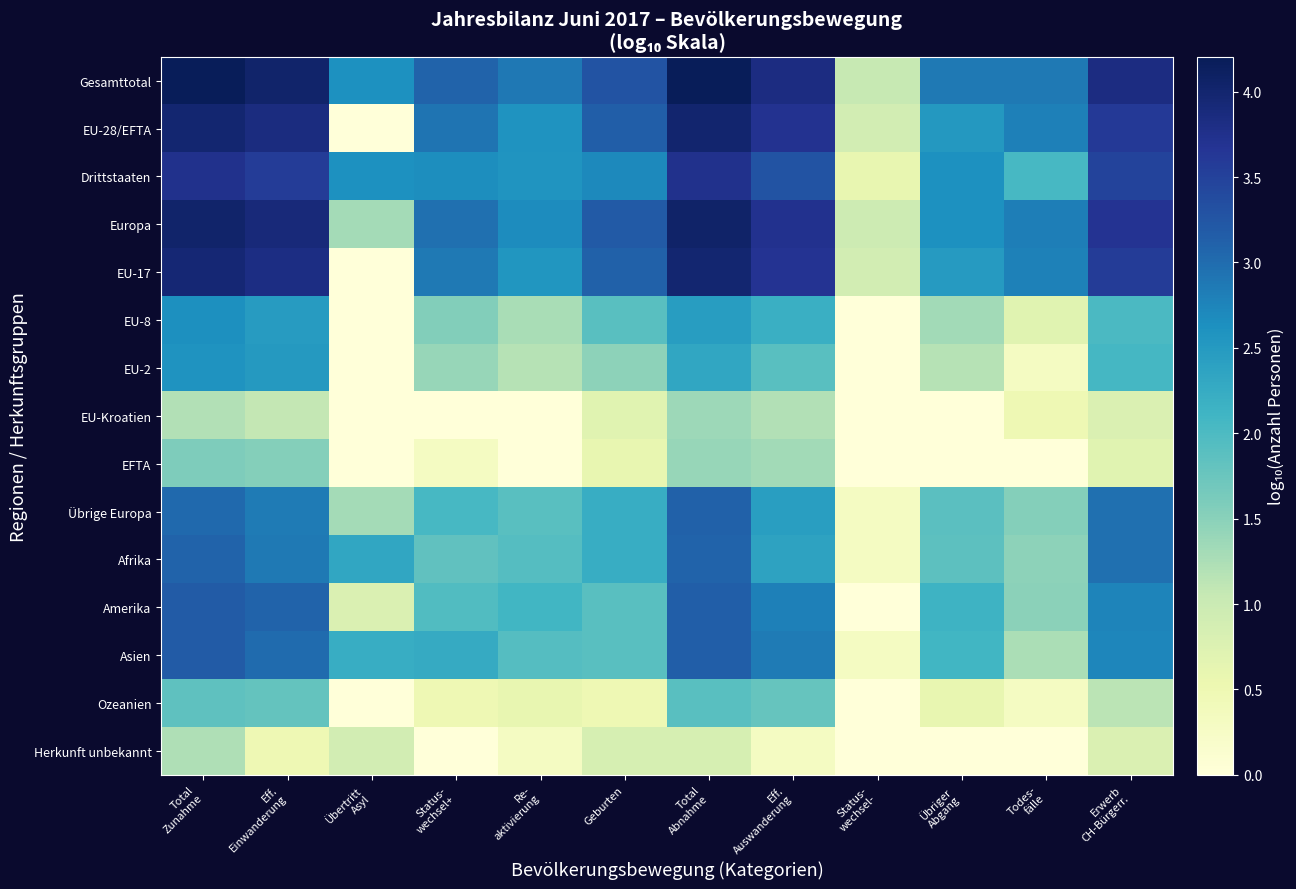

List the series in order of their peak value, highest first.

Gesamttotal, Europa, EU-28/EFTA, EU-17, Drittstaaten, Asien, Amerika, Übrige Europa, Afrika, EU-8, EU-2, Ozeanien, EFTA, EU-Kroatien, Herkunft unbekannt